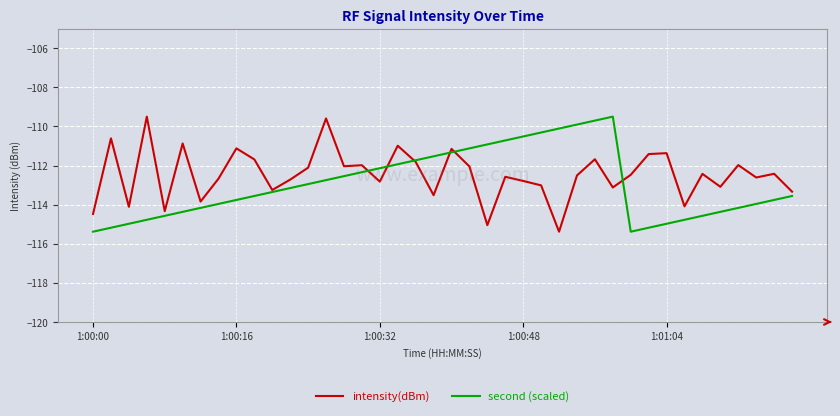

What is the minimum value for intensity(dBm)?

-115.4